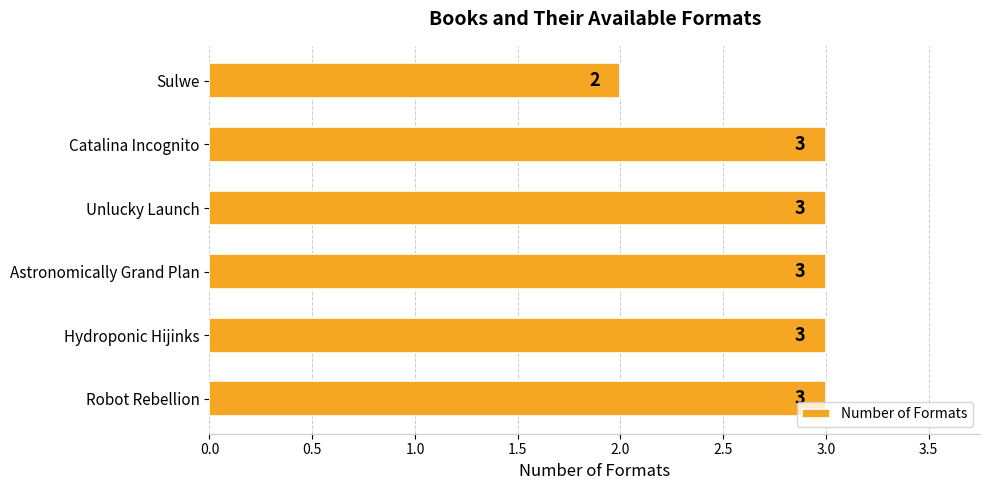

What is the sum of all values?

17